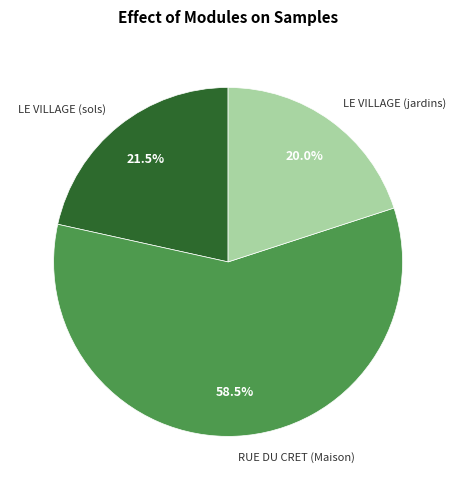

Does RUE DU CRET (Maison) represent more than half of the total?

Yes